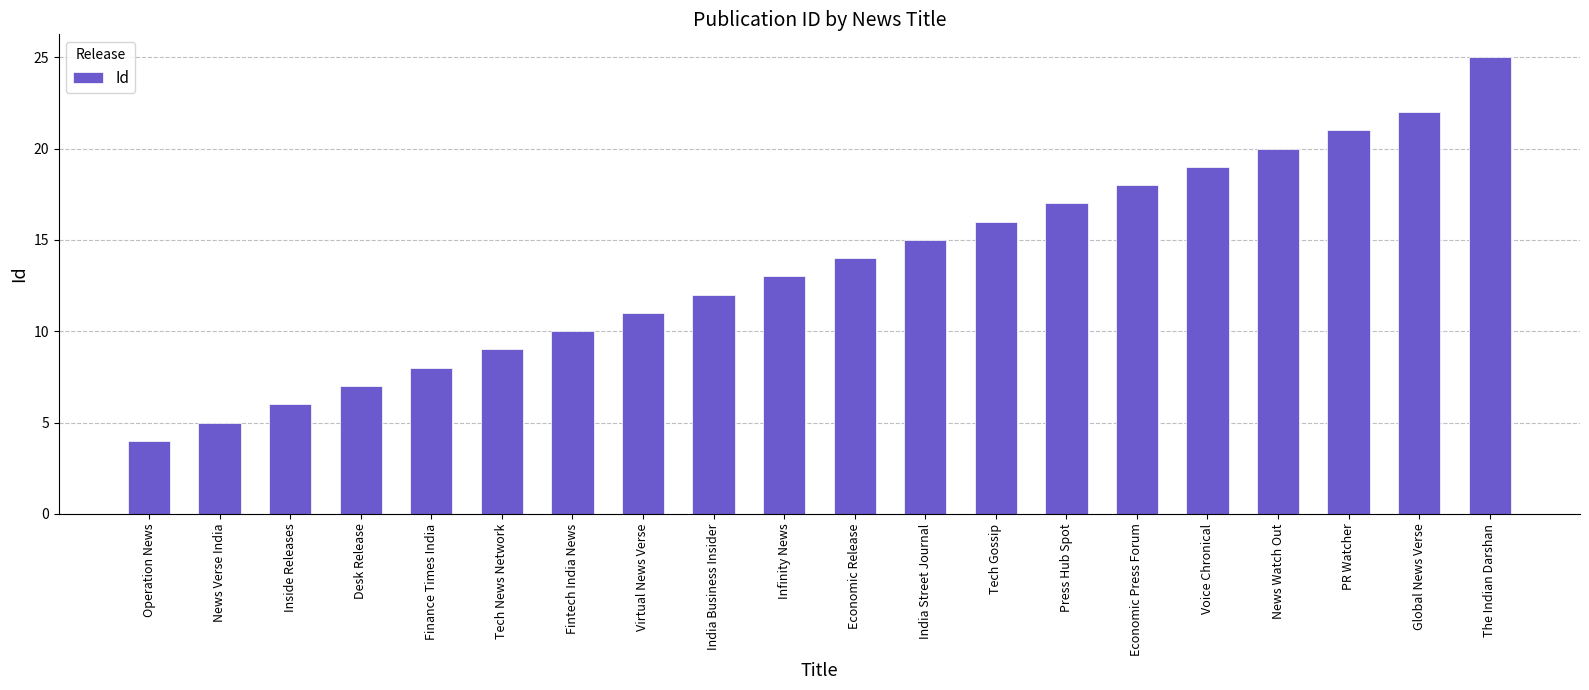

Approximately how many times larger is the value at Voice Chronical compared to Tech Gossip?

1.2